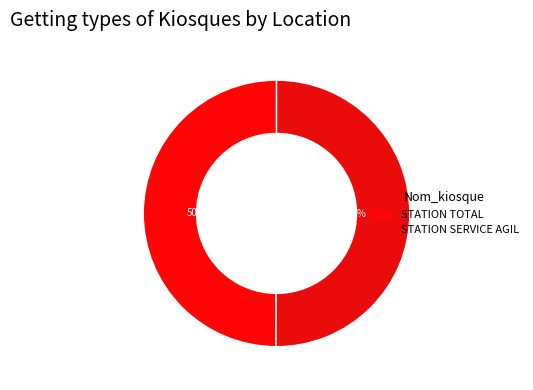

How many slices are in this pie chart?

2